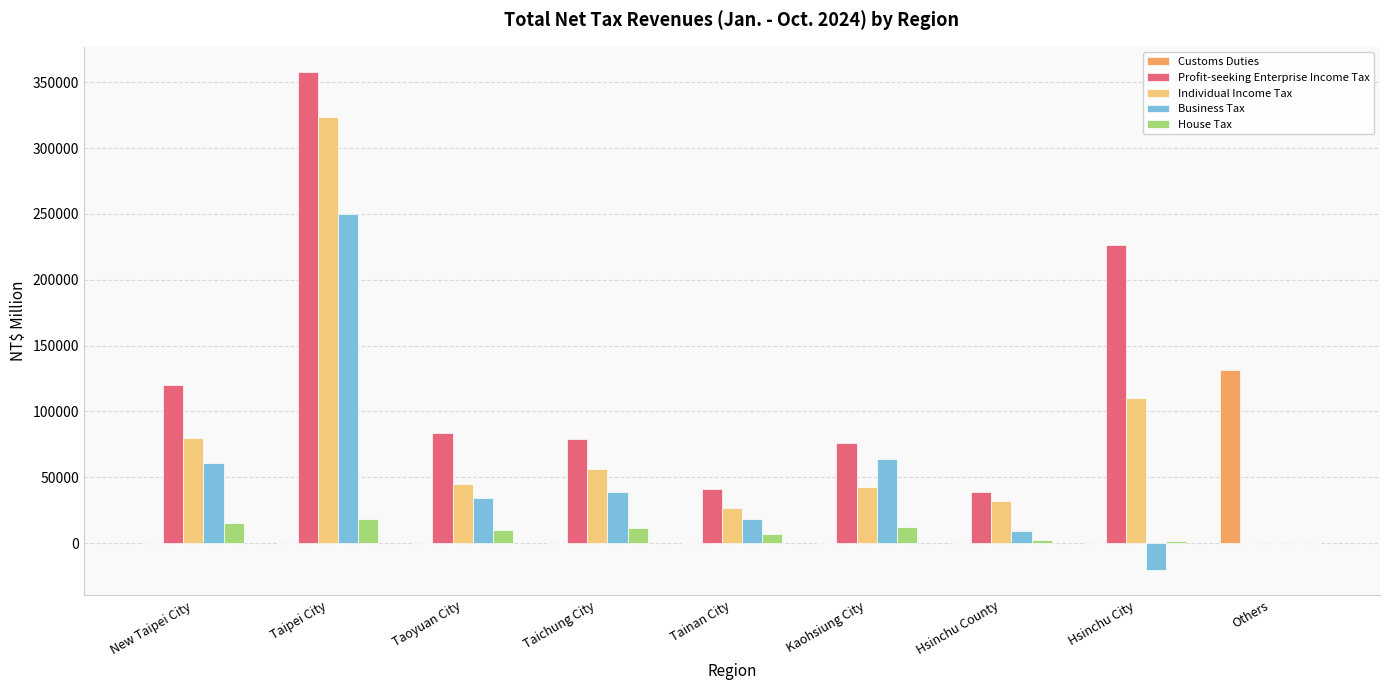

True or false: Profit-seeking Enterprise Income Tax has a value of 357960 at Taipei City.

True